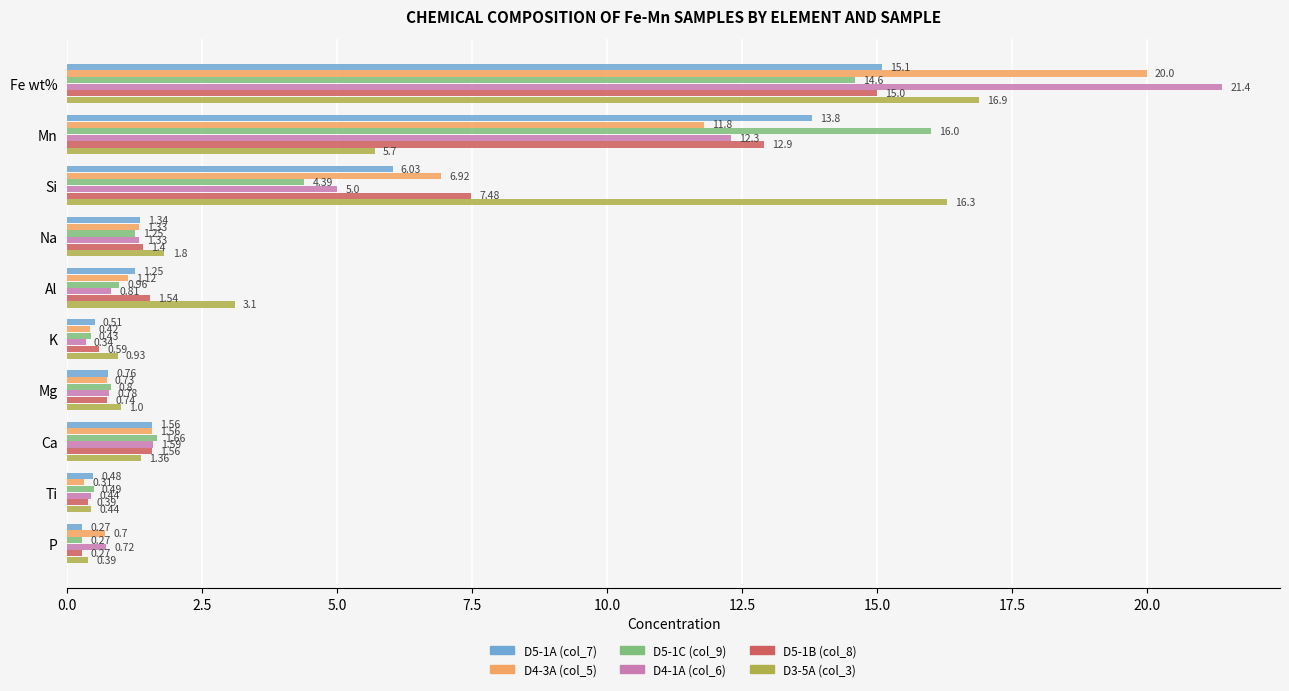

Between Fe wt% and P, which series saw the biggest shift?

D4-1A (col_6)